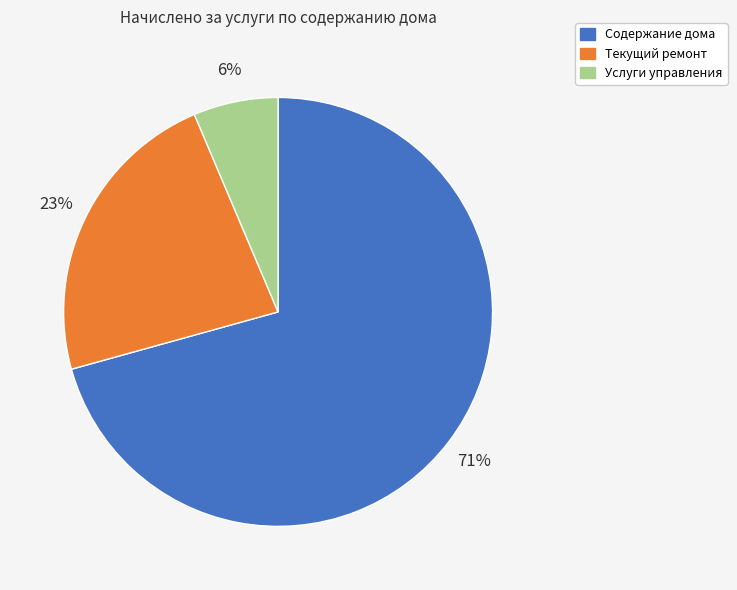

Rank the categories by value from lowest to highest.

Услуги управления, Текущий ремонт, Содержание дома